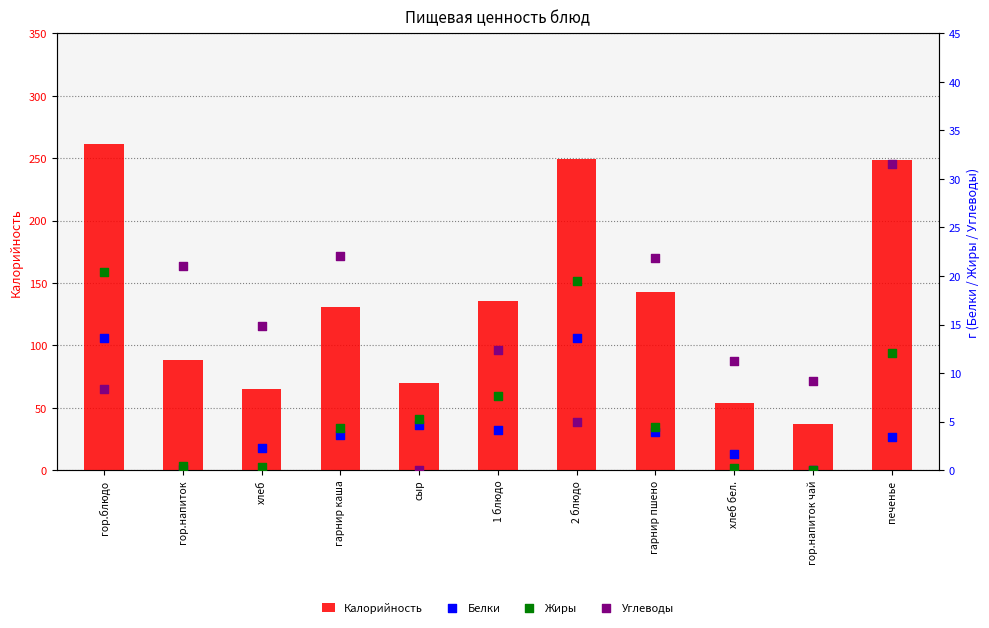

At which category is the sum across all series the highest?

гор.блюдо